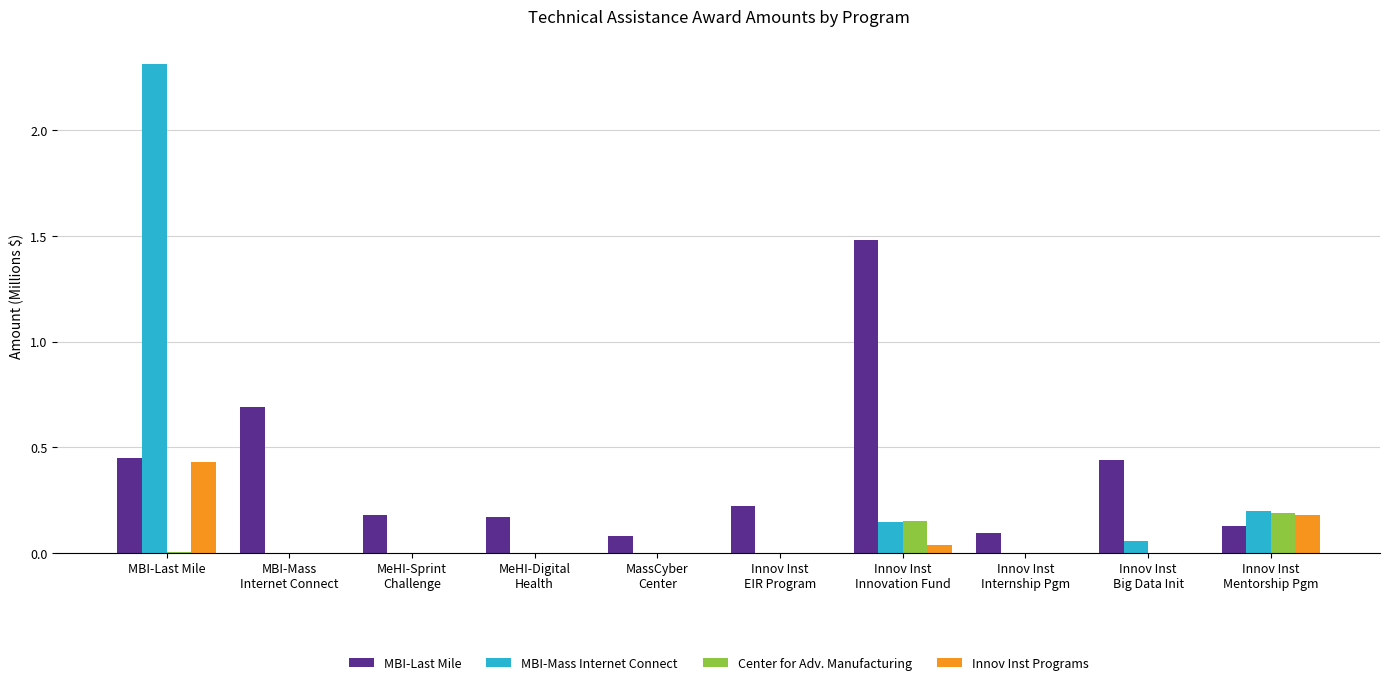

Count the number of data series in this chart.

4